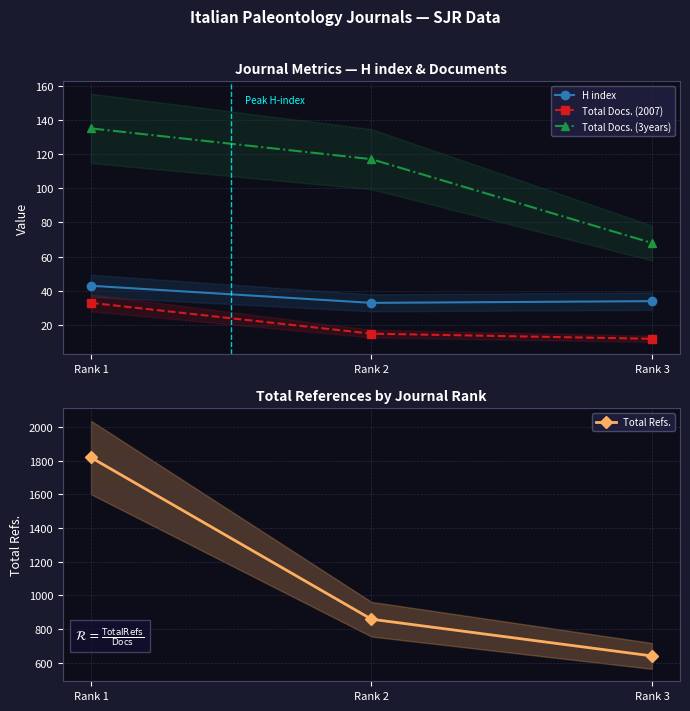

How many lines are shown in the chart?

4